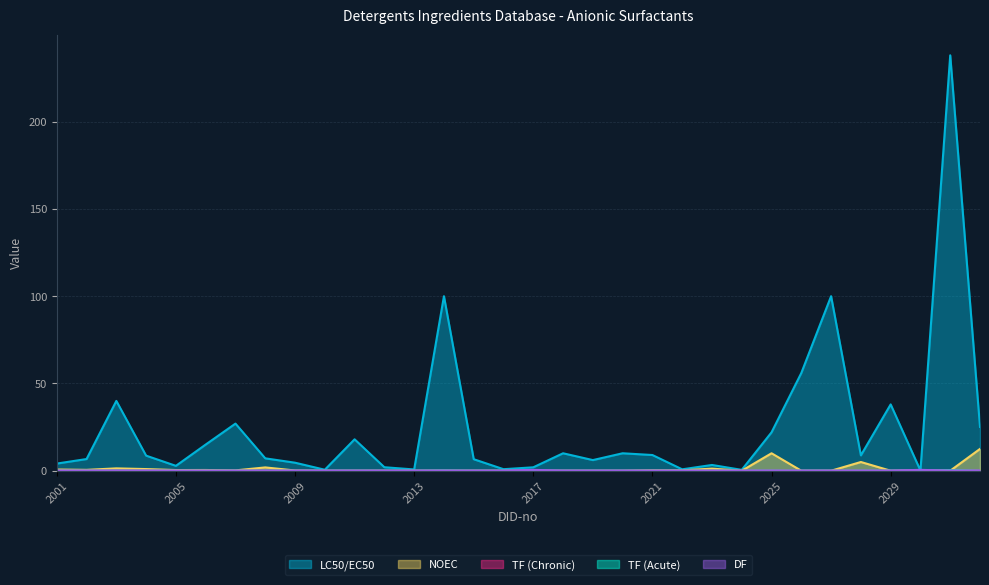

Which series ends up on top after the final intersection of TF (Acute) and NOEC?

NOEC